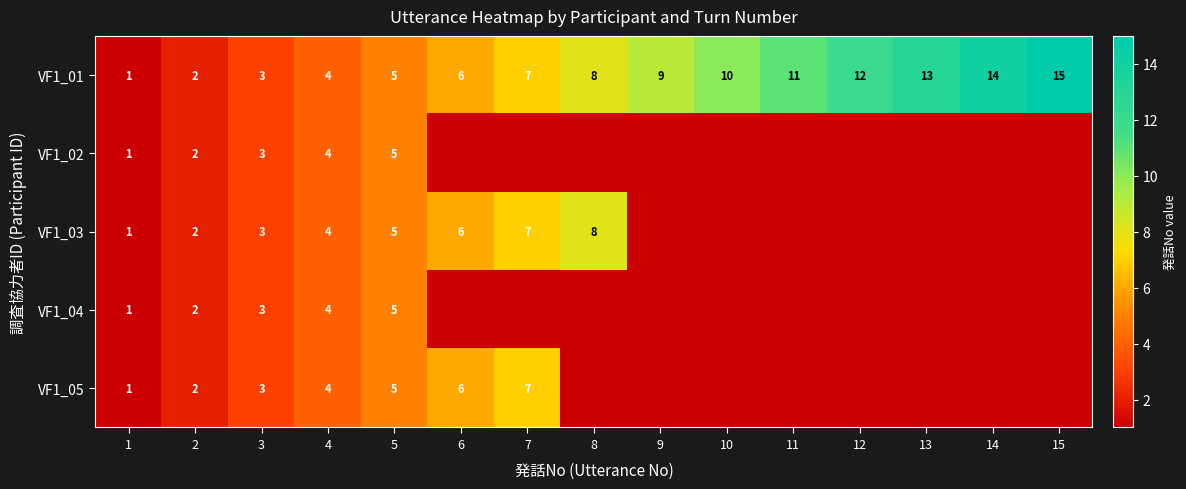

At how many categories does at least one series exceed 8?

7